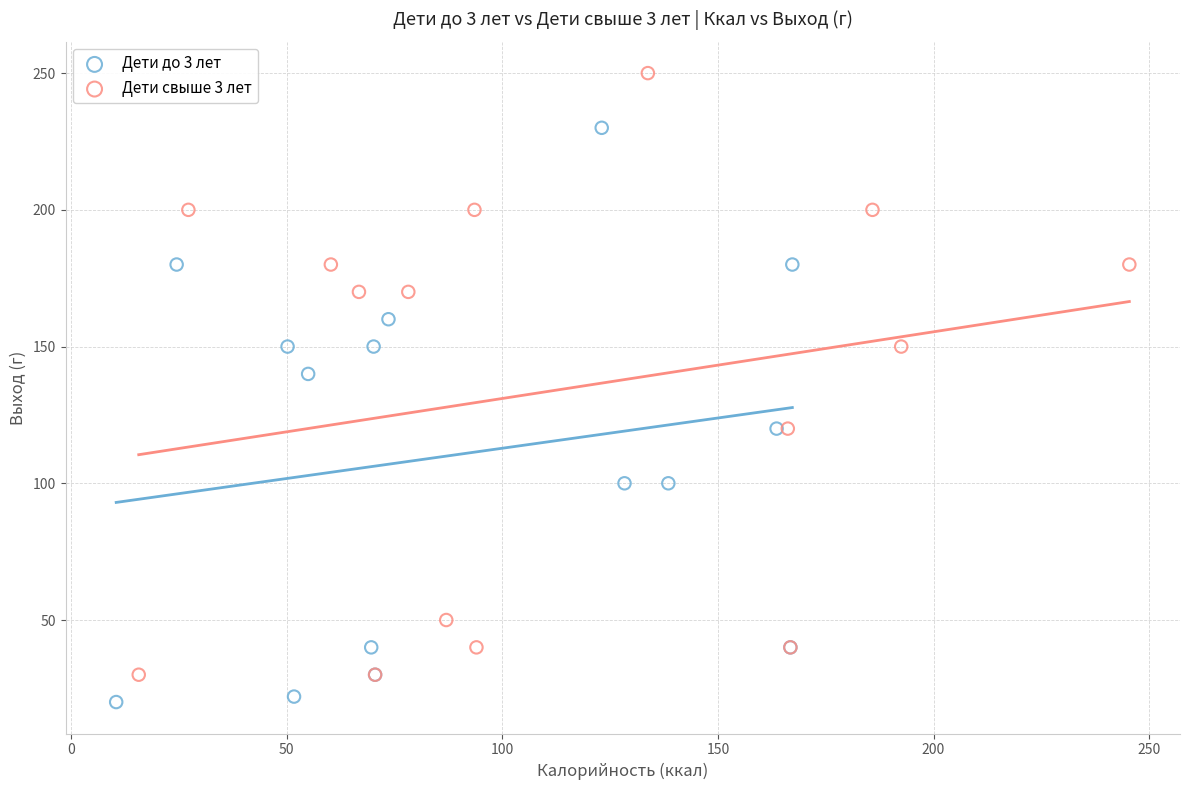

Which series has the widest spread of Y values?

Дети свыше 3 лет